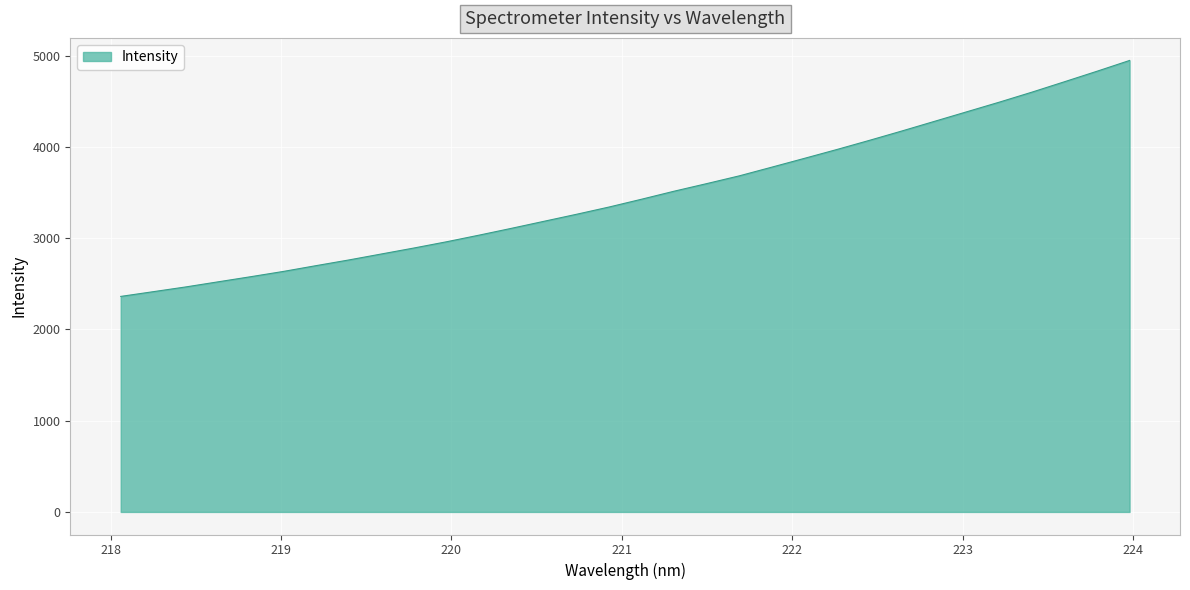

What is the smallest value displayed?

2361.9